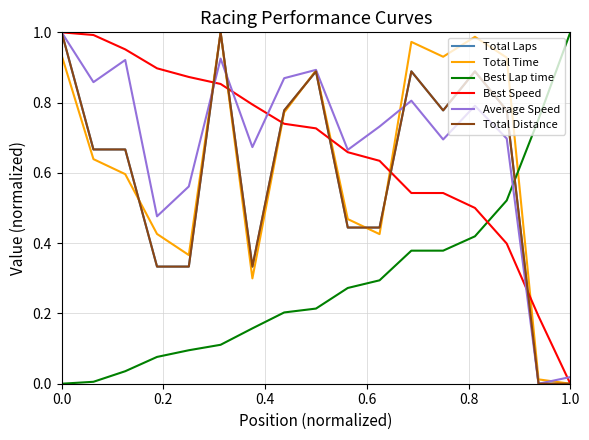

What is the greatest value displayed?

1.0